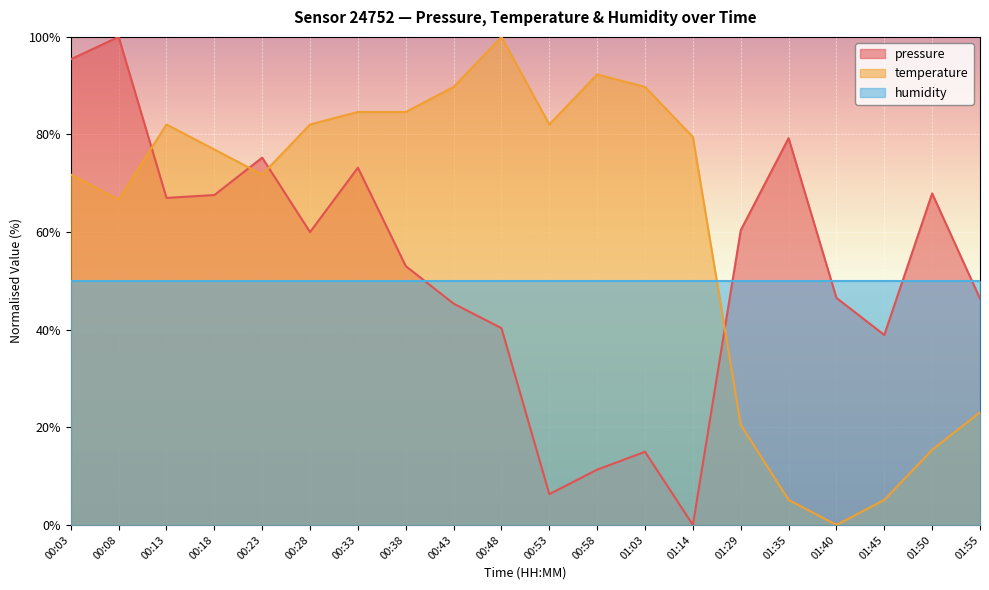

Where do pressure and temperature first cross each other?

00:08 and 00:13